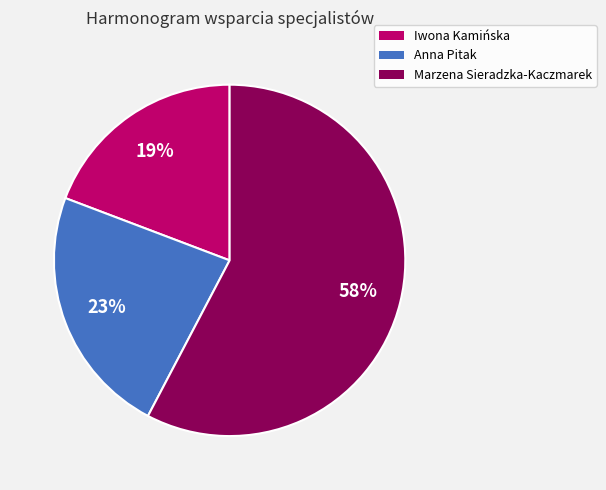

Is there any slice that represents more than half of the pie?

Yes